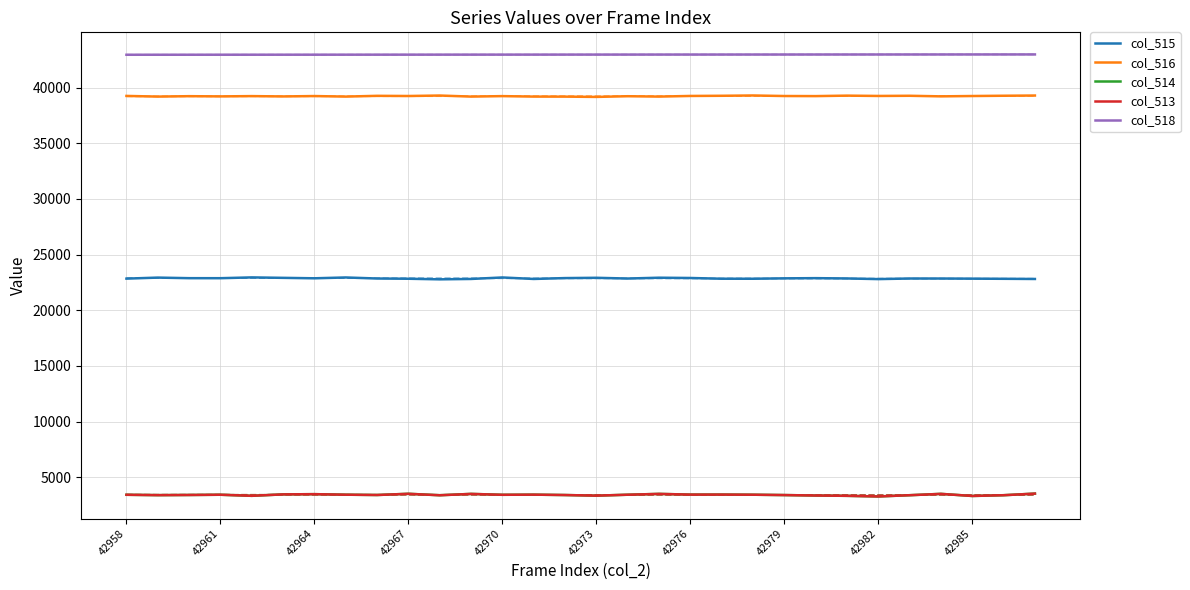

Is the value of col_515 at 42961 greater than the value of col_518 at 42958?

No